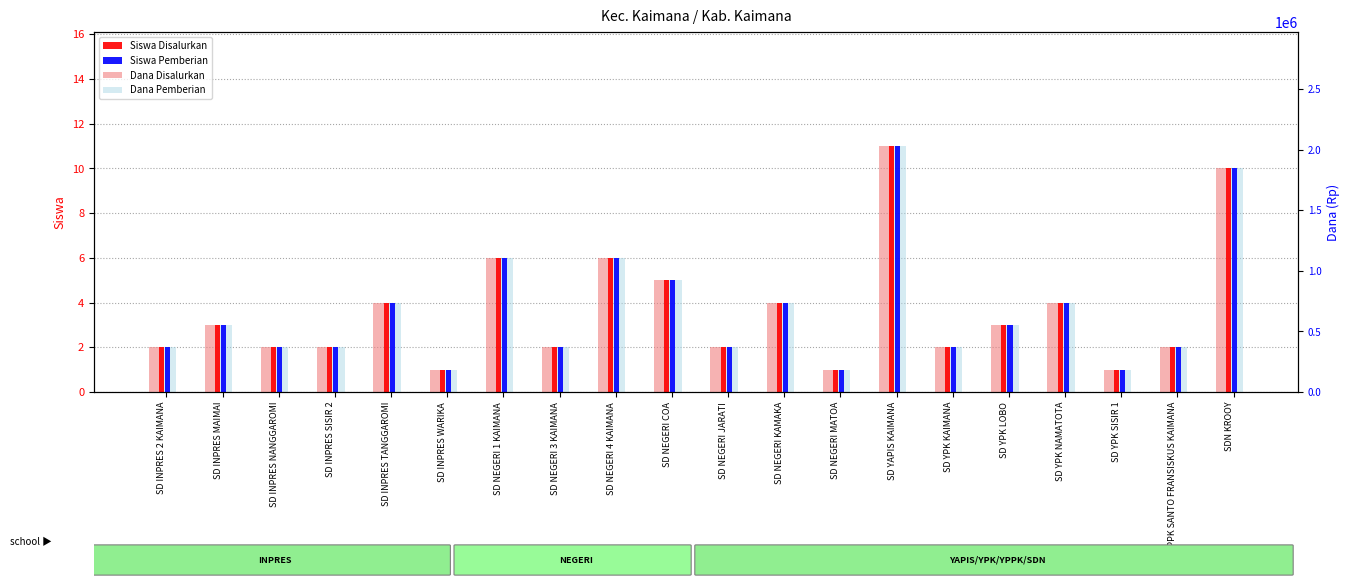

How many data points does each series have?

20